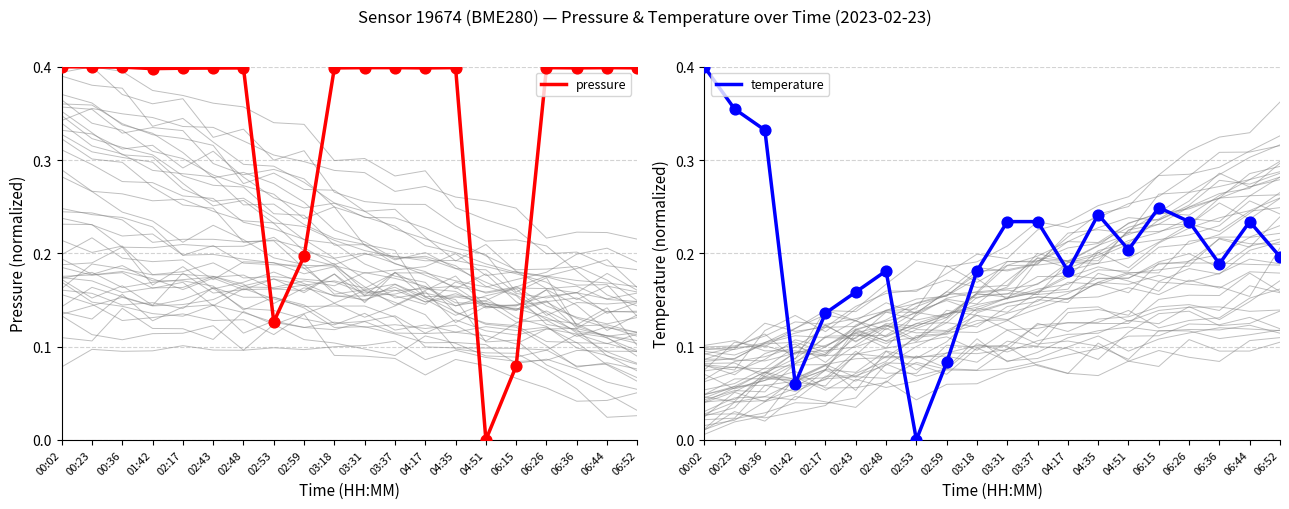

Which series reaches the maximum Y coordinate?

pressure